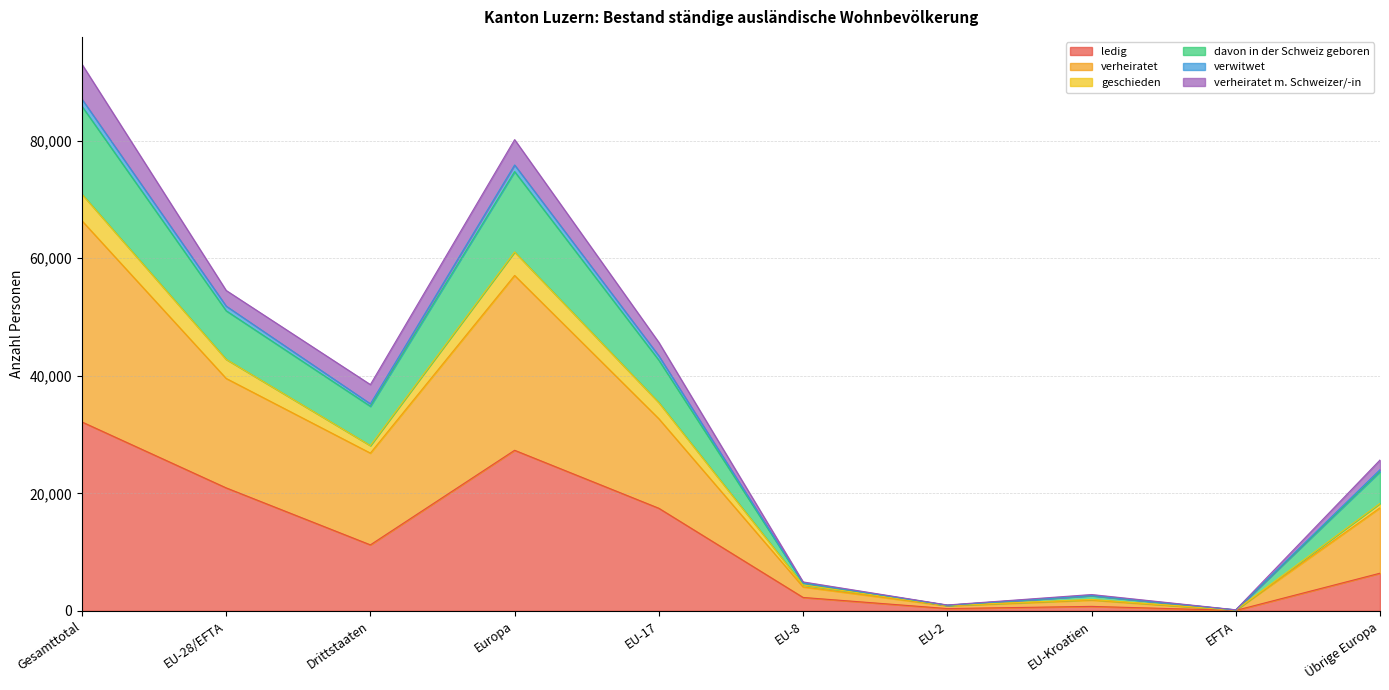

True or false: ledig has a value of 32146 at Gesamttotal.

True